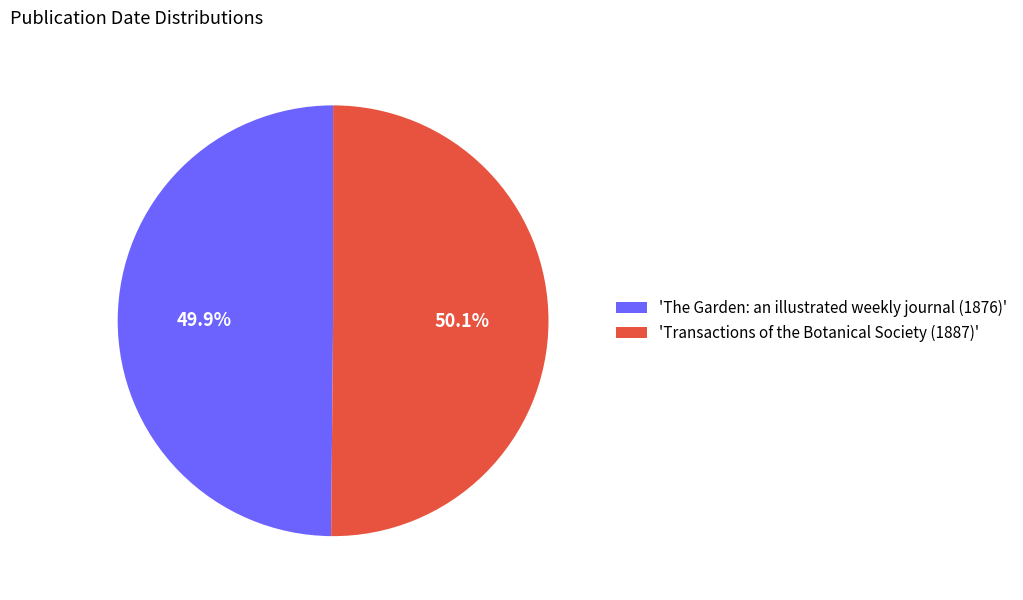

Do 'The Garden: an illustrated weekly journal (1876)' and 'Transactions of the Botanical Society (1887)' together represent more than half of the pie?

Yes